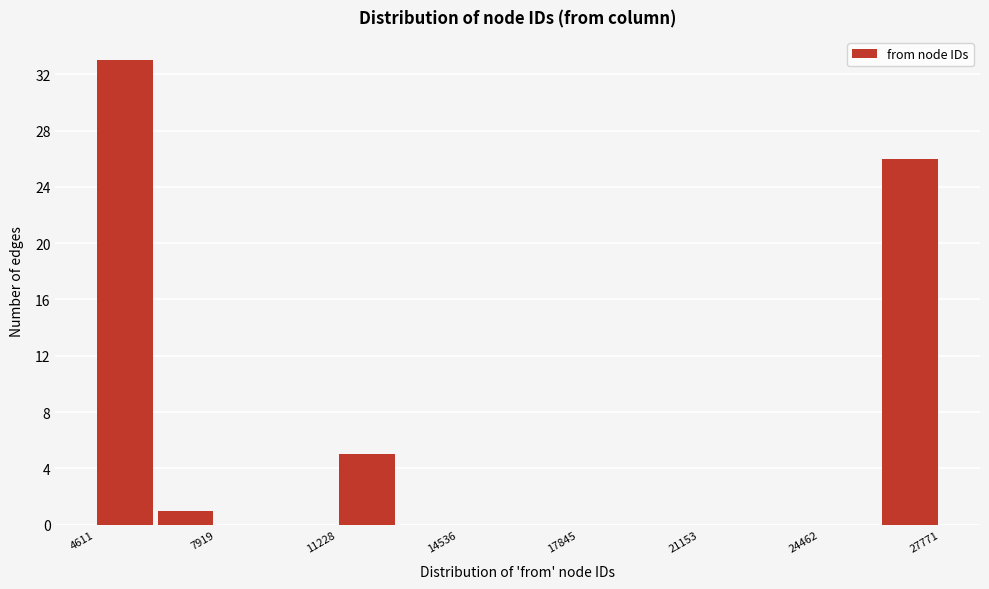

Around what value on the x-axis is the tallest bar? Give the approximate position of its centre, as read against the axis.

5500